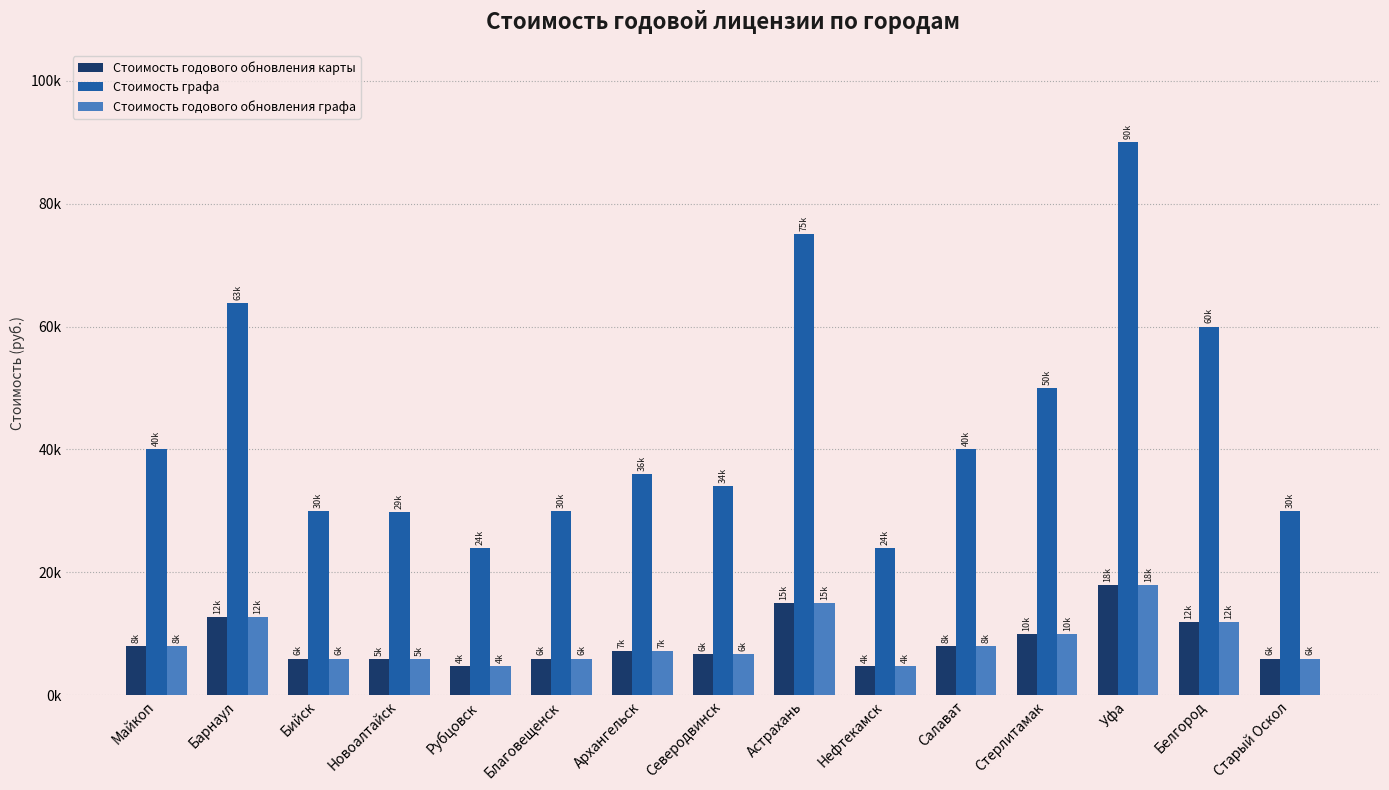

Are the bars horizontal?

No